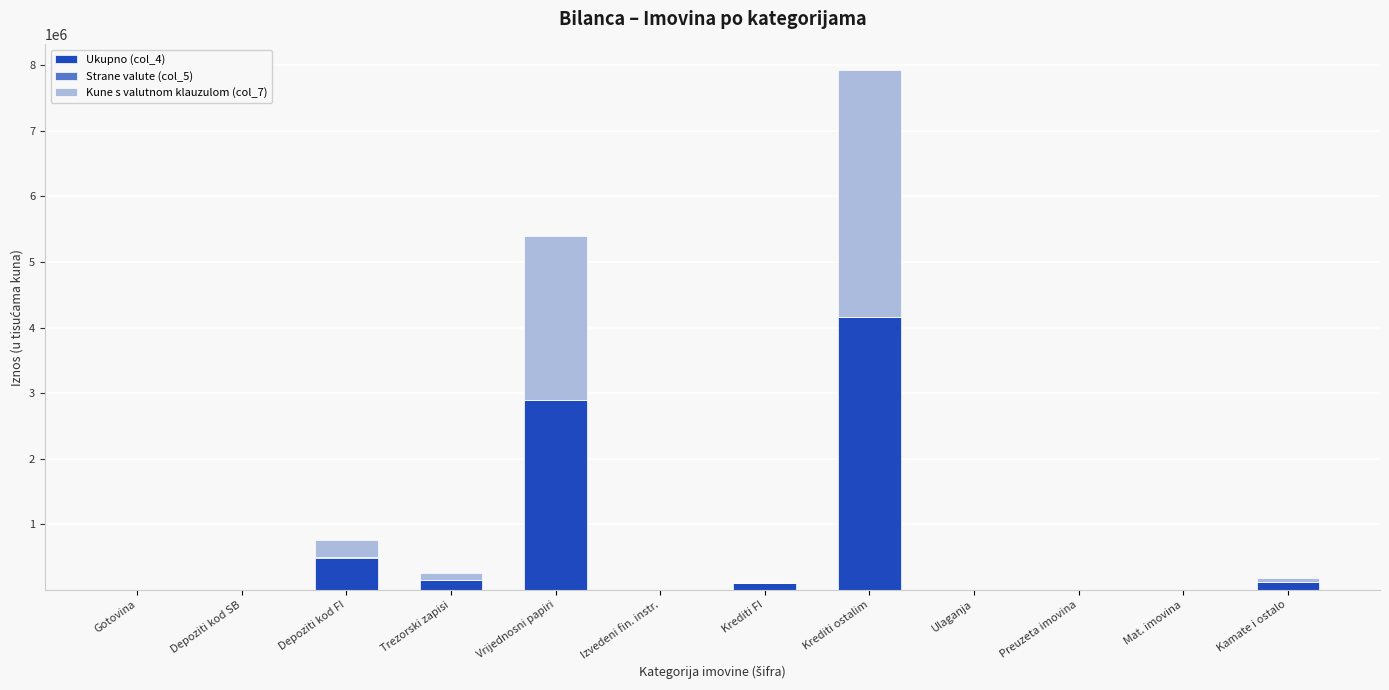

How many data points does each series have?

12